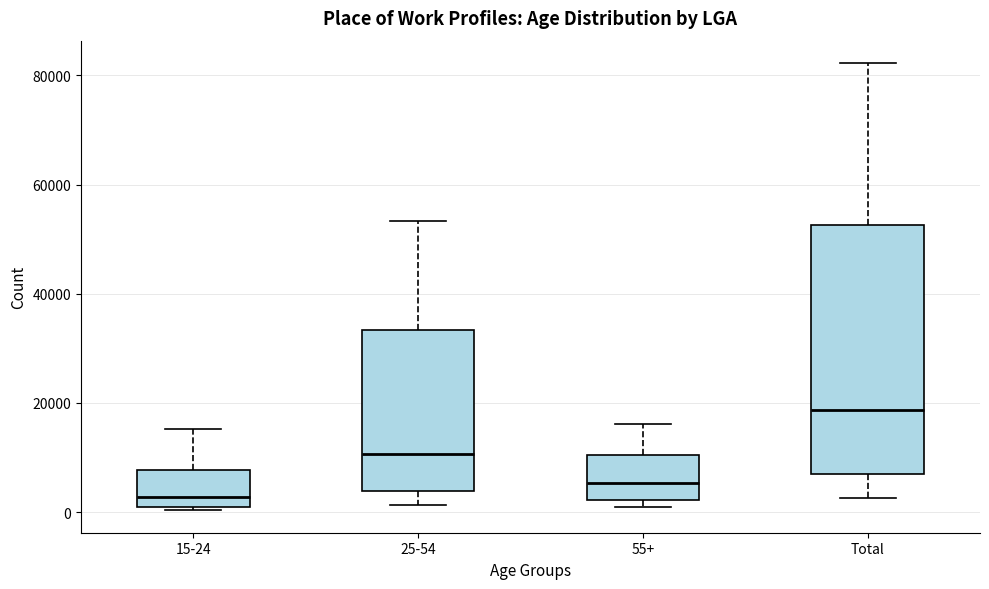

Which box's median line is the lowest?

15-24